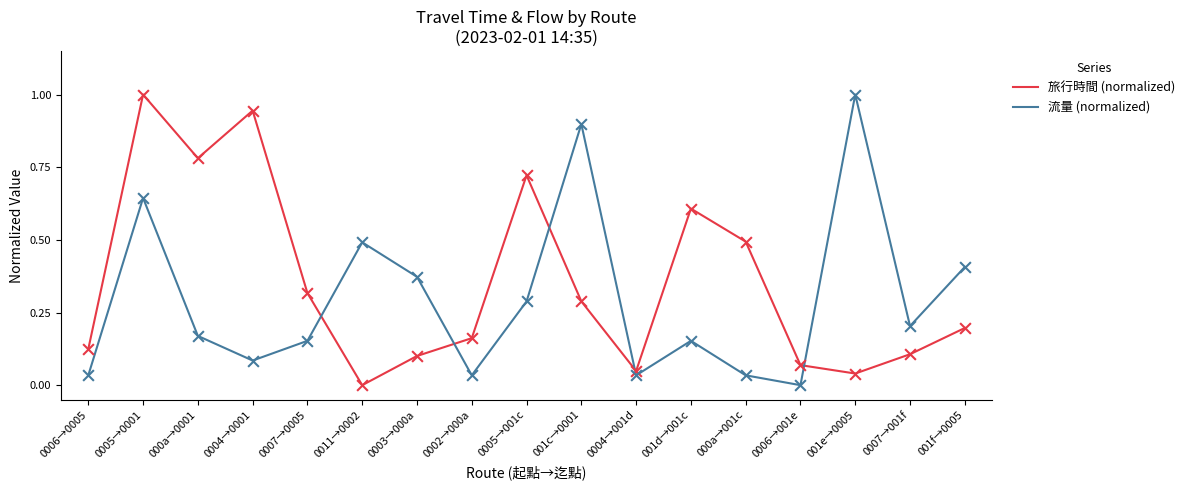

Is the value of 流量 (normalized) at 0005→001c greater than the value of 旅行時間 (normalized) at 000a→0001?

No